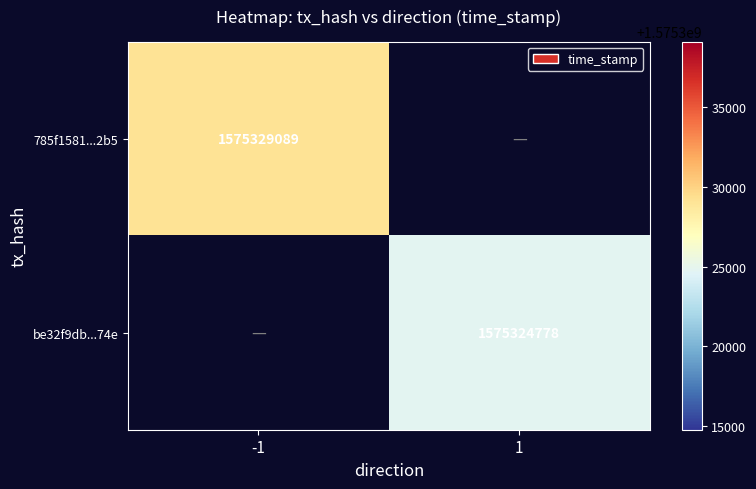

Is the value of 785f1581...2b5 at -1 greater than the value of be32f9db...74e at 1?

Yes